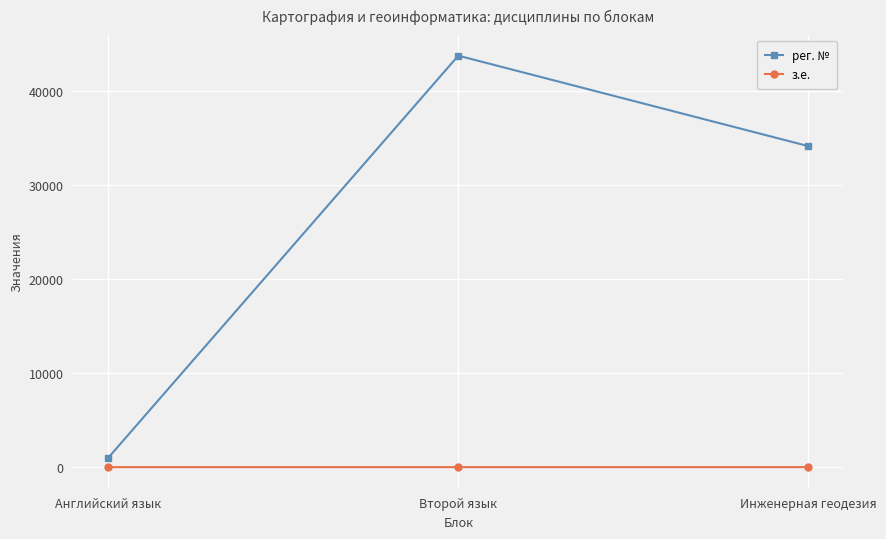

What position from the left is Второй язык?

2